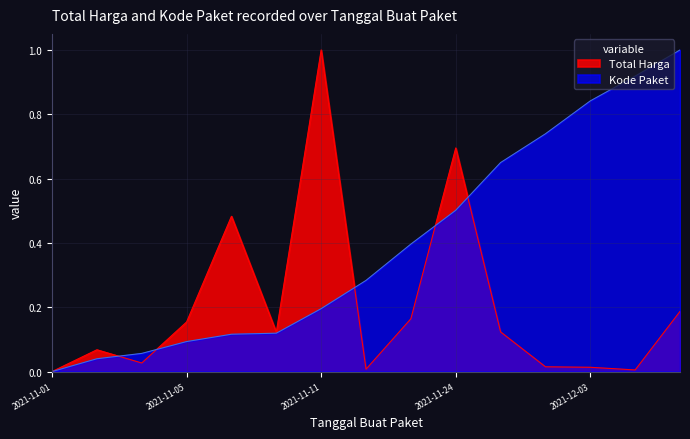

At how many categories does at least one series exceed 0?

14